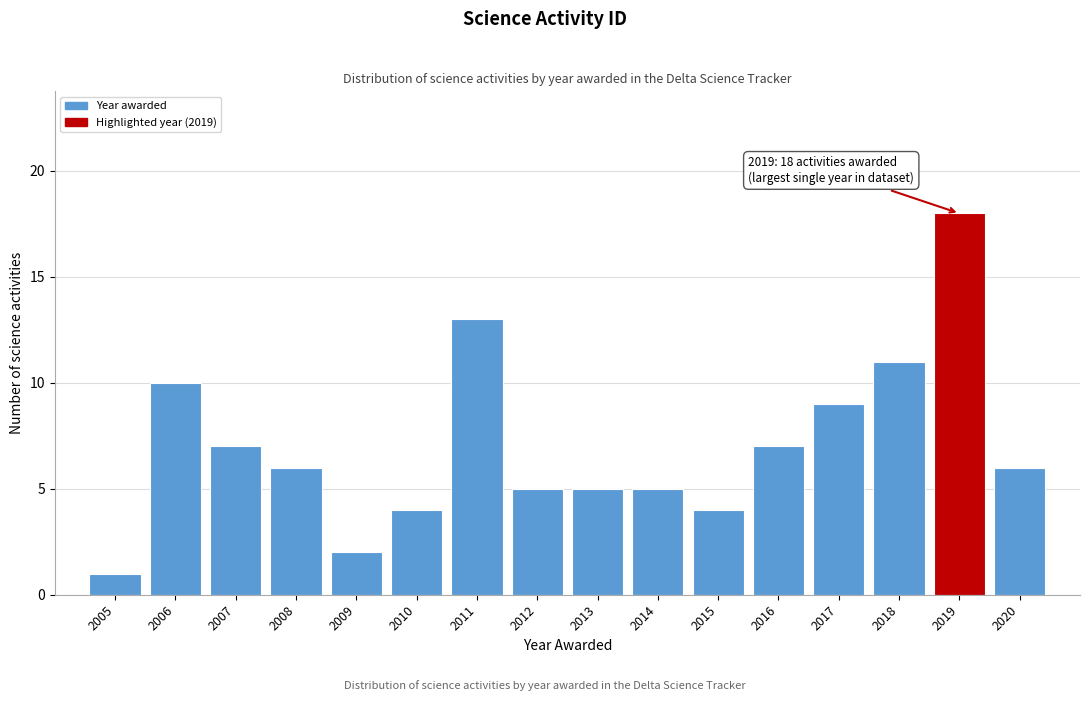

Reading right to left, list all the values displayed in this chart.

6	18	11	9	7	4	5	5	5	13	4	2	6	7	10	1